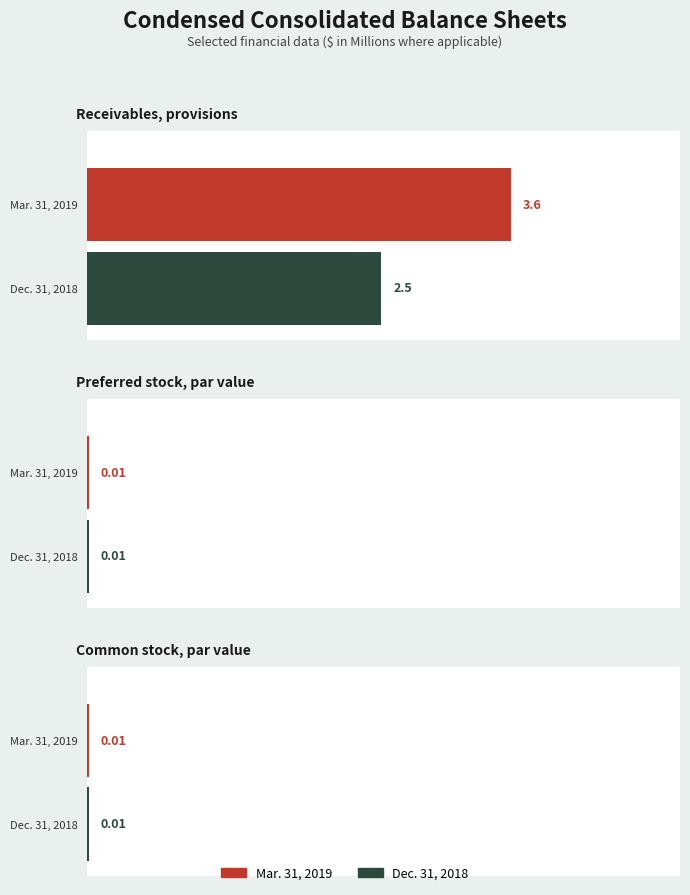

How many data points does each series have?

3